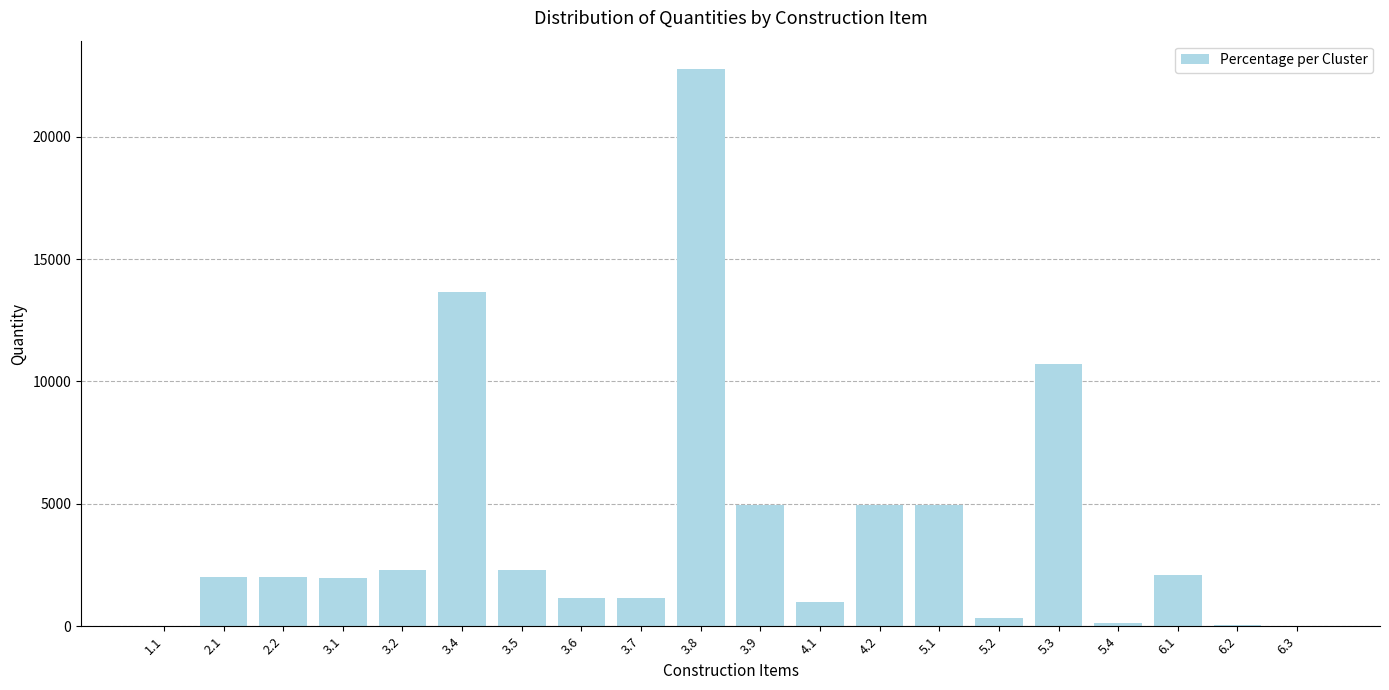

What is the average value?

3926.9